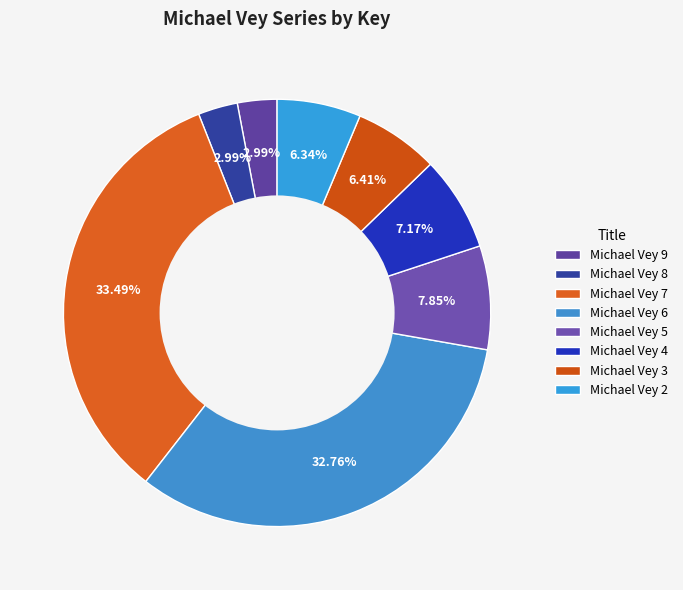

To the nearest percent, what is the combined percentage of Michael Vey 6 and Michael Vey 4?

40%